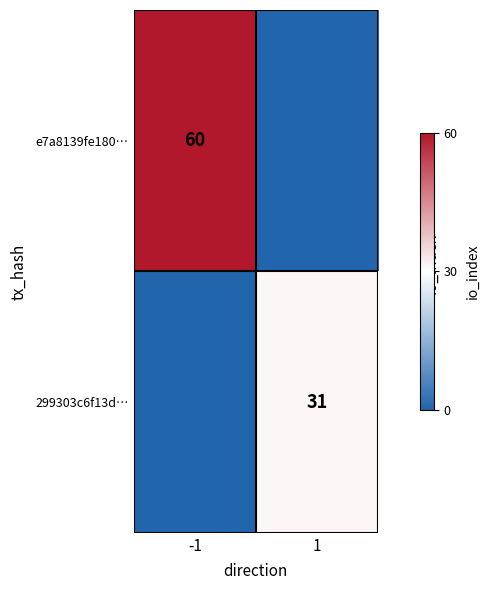

True or false: e7a8139fe180… has a value of 97 at -1.

False